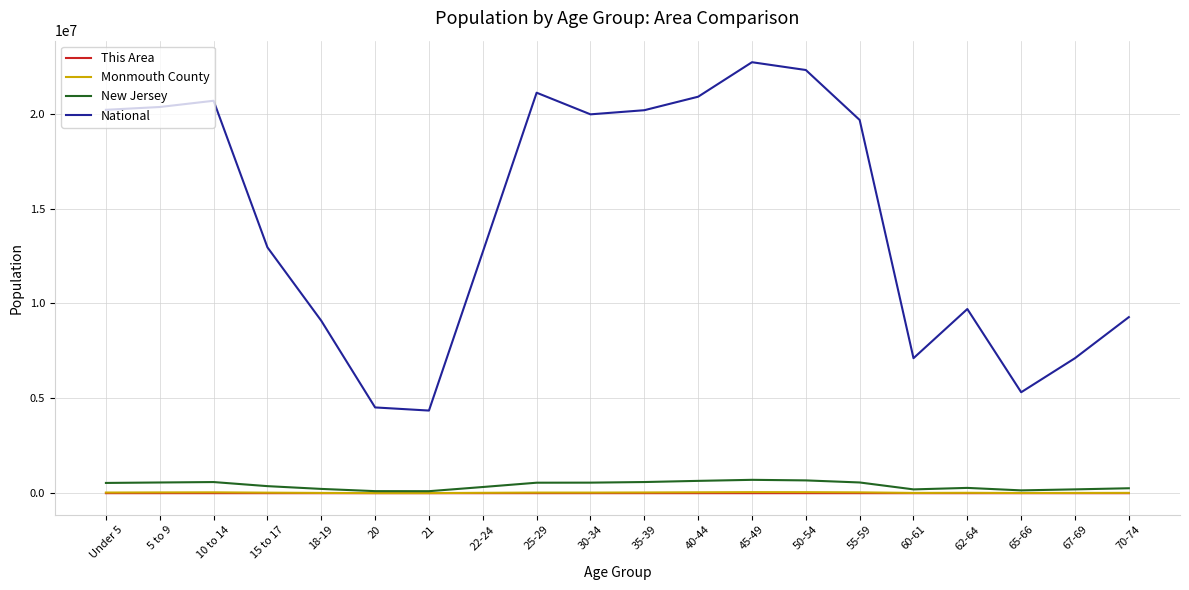

Which series changed the most between 20 and 35-39?

National